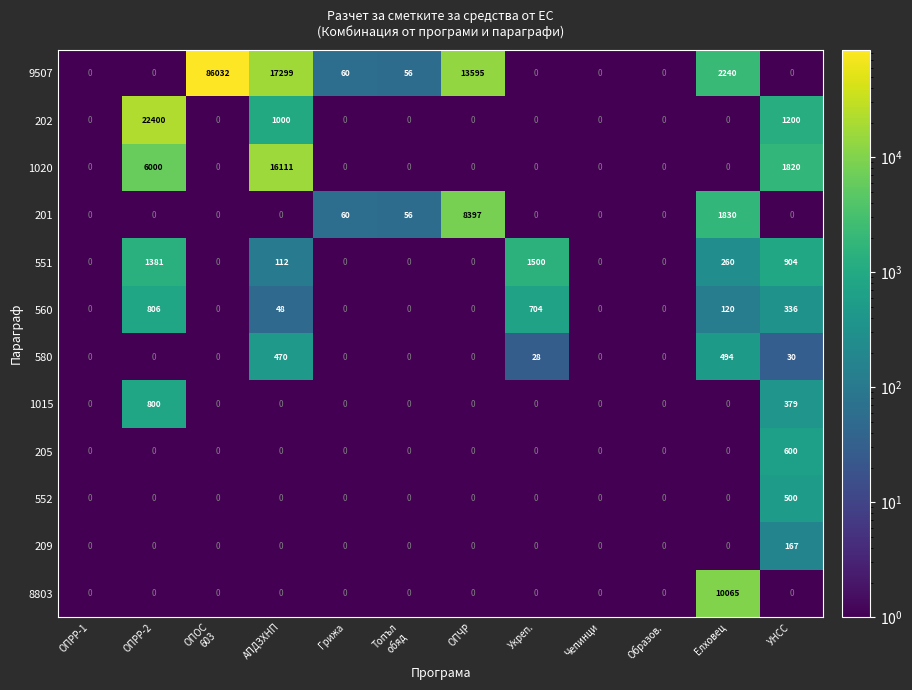

Which series has the largest range (max minus min)?

9507